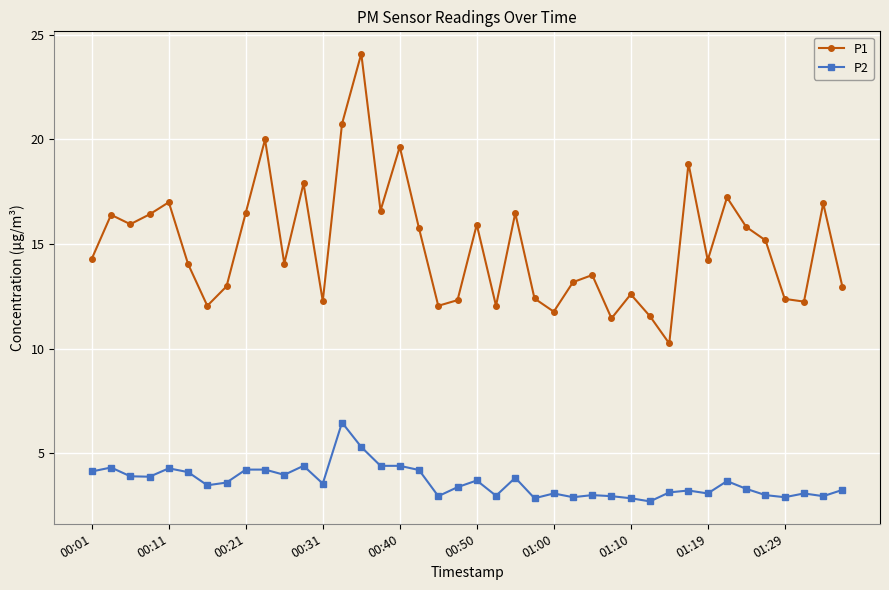

What is the average value of the P1 series?

15.0